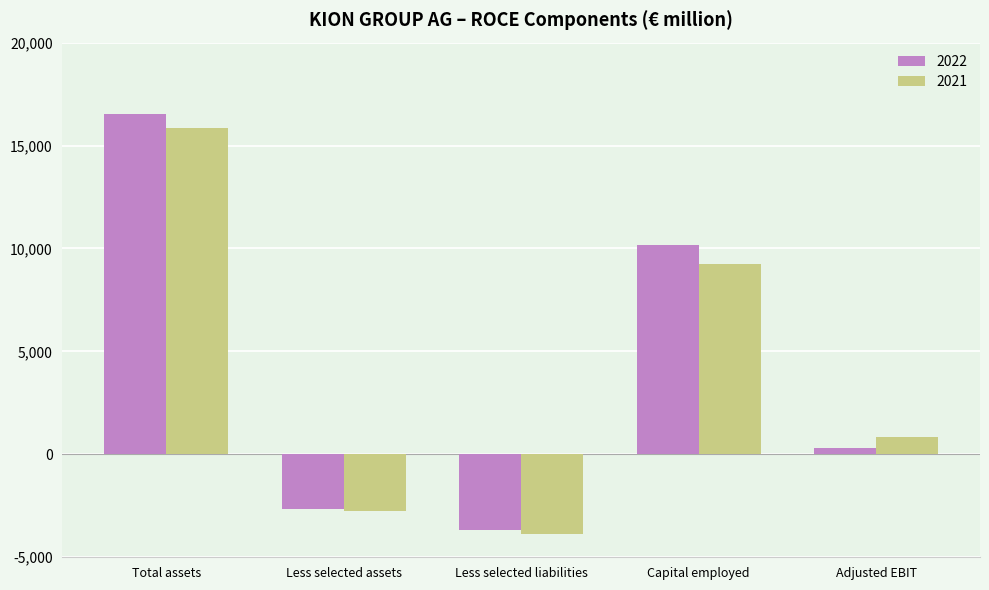

Rank the series by their maximum value, from highest to lowest.

2022, 2021